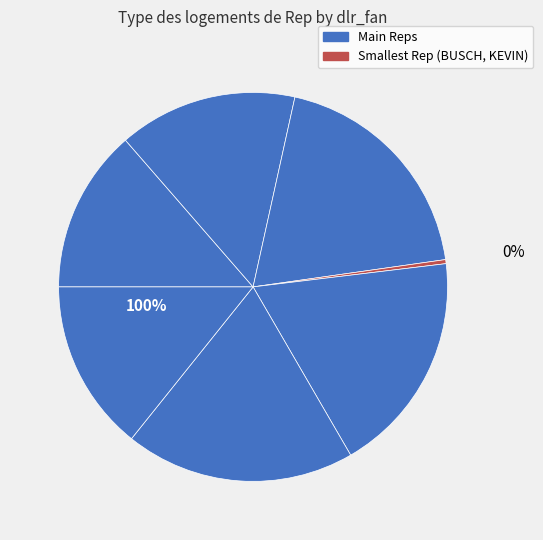

True or false: ELSEA, KIMBERLY accounts for 1% of the total.

False